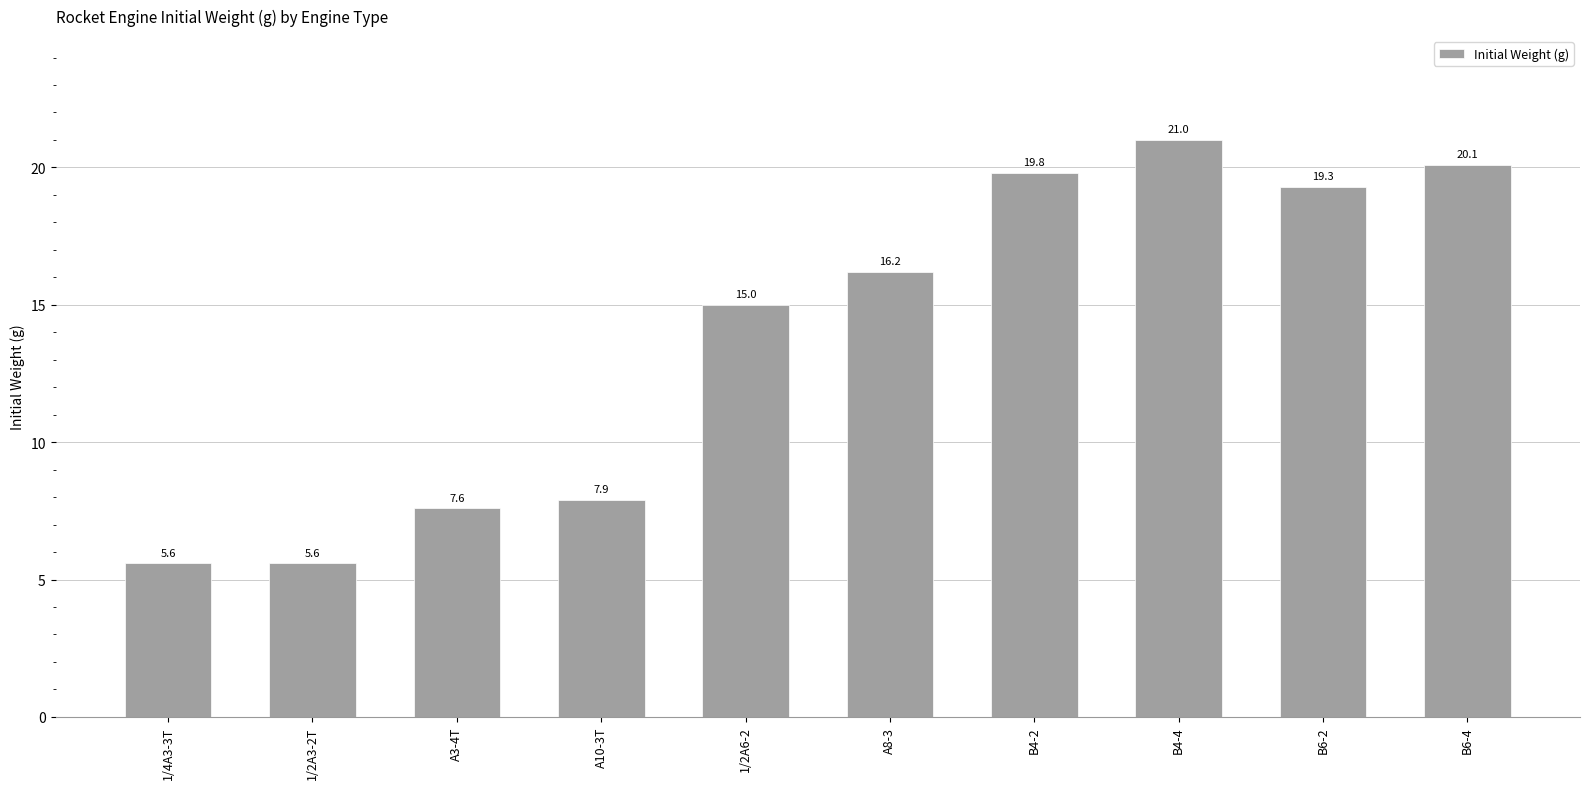

What position from the left is A10-3T?

4